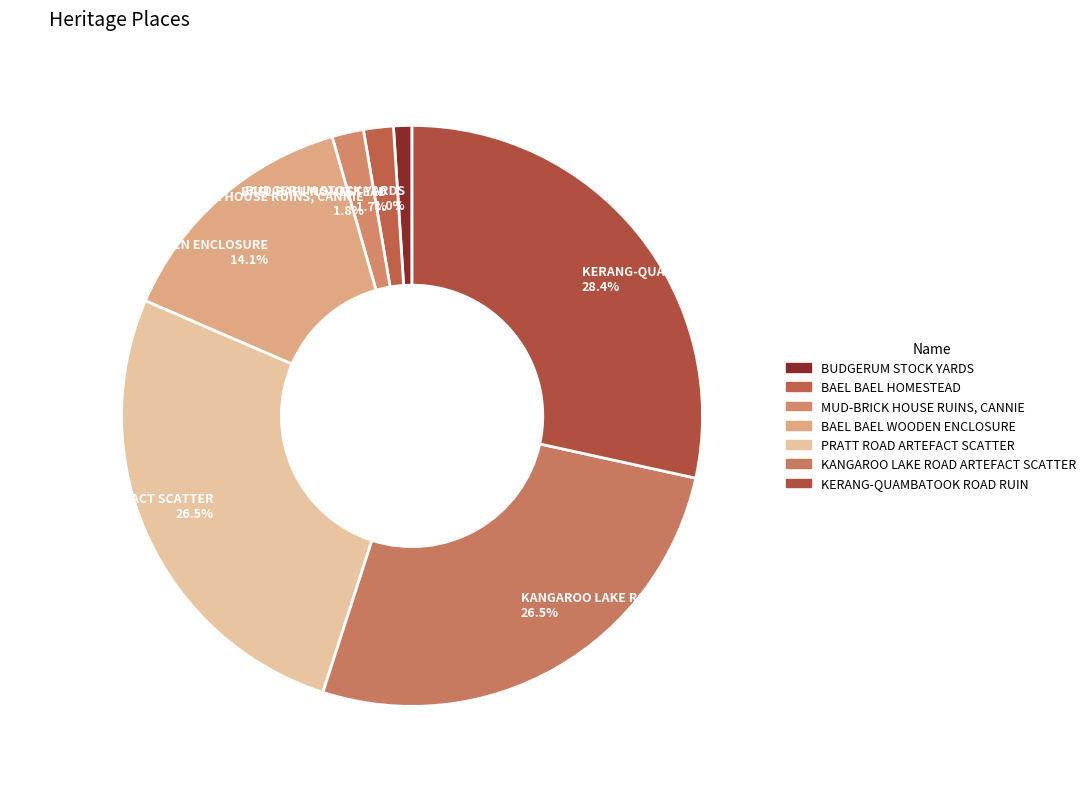

Which slice is the smallest?

BUDGERUM STOCK YARDS